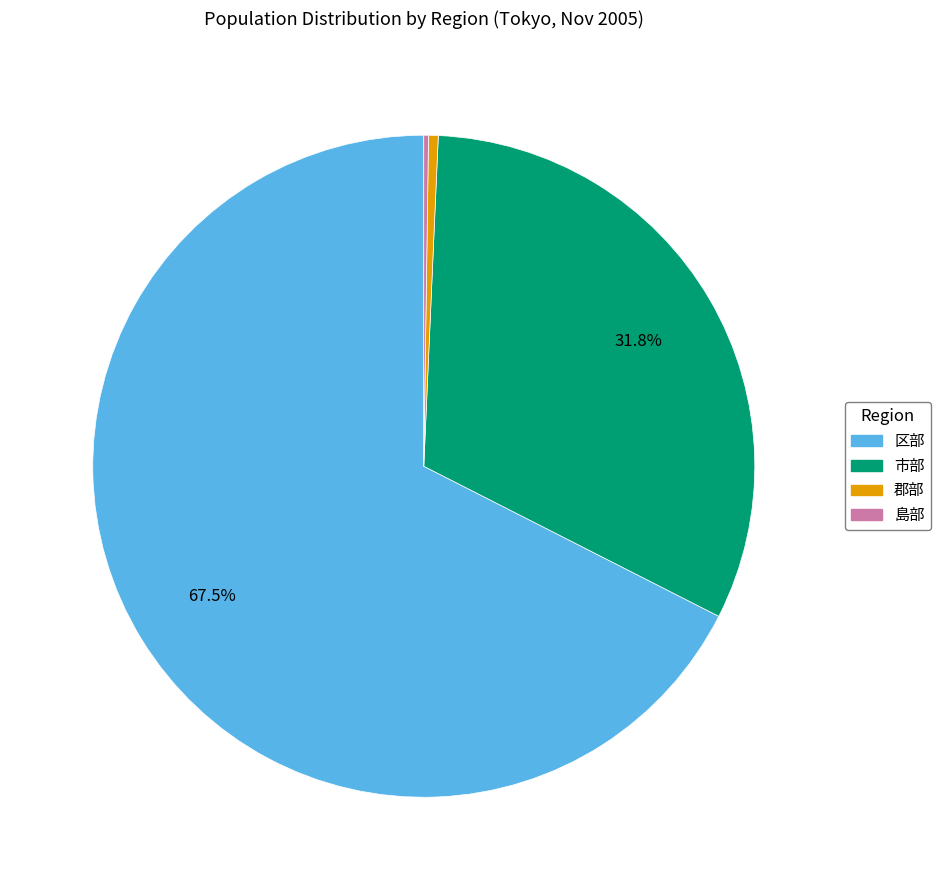

True or false: 区部 accounts for 76% of the total.

False